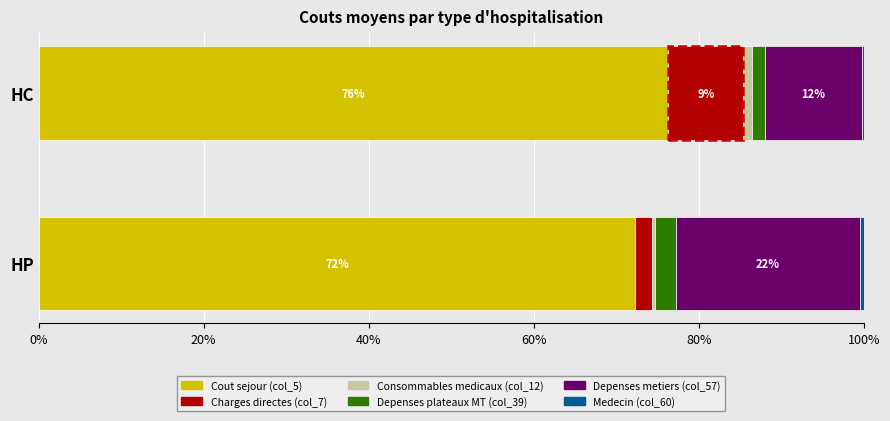

Is it true that Cout sejour (col_5) equals 72.3 at HP?

True